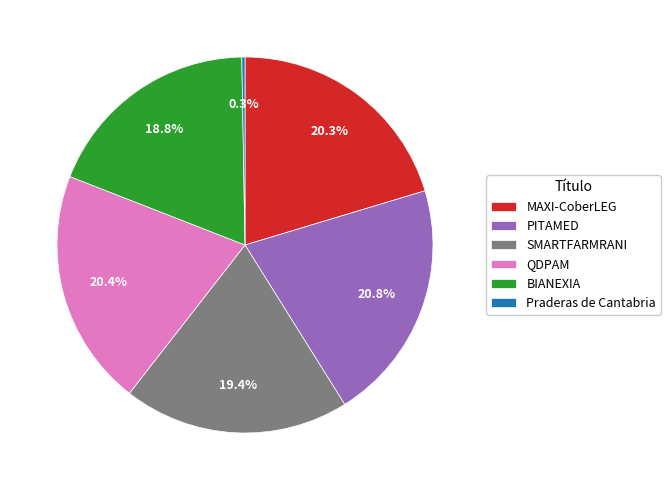

Combined, do SMARTFARMRANI and MAXI-CoberLEG account for over 50%?

No